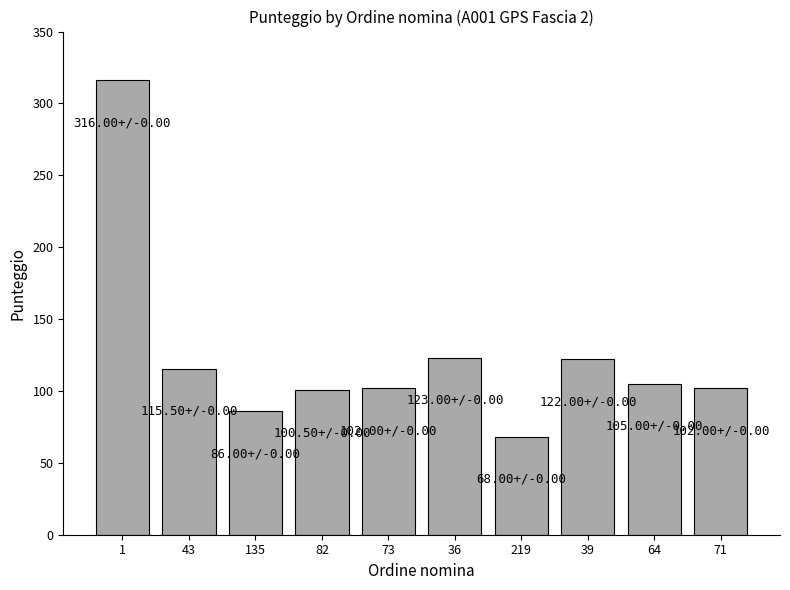

True or false: the data shows 122.0 at 39.

True